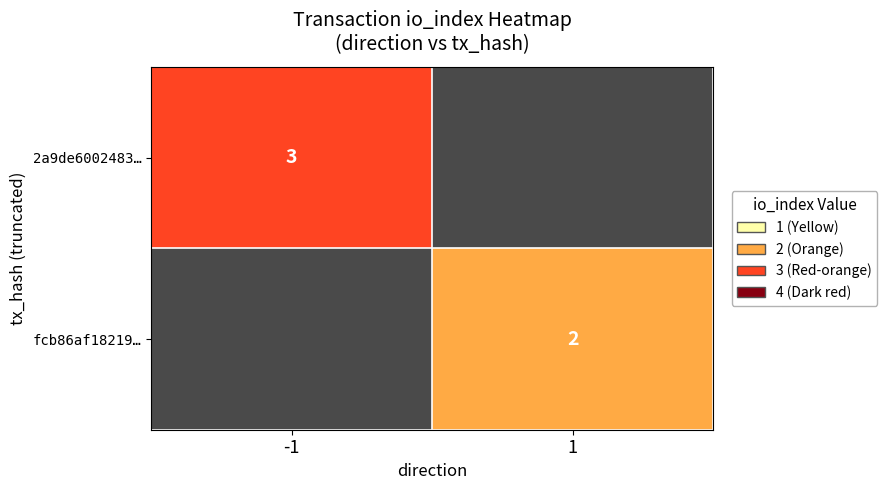

True or false: 2a9de6002483… has a value of 1 at -1.

False